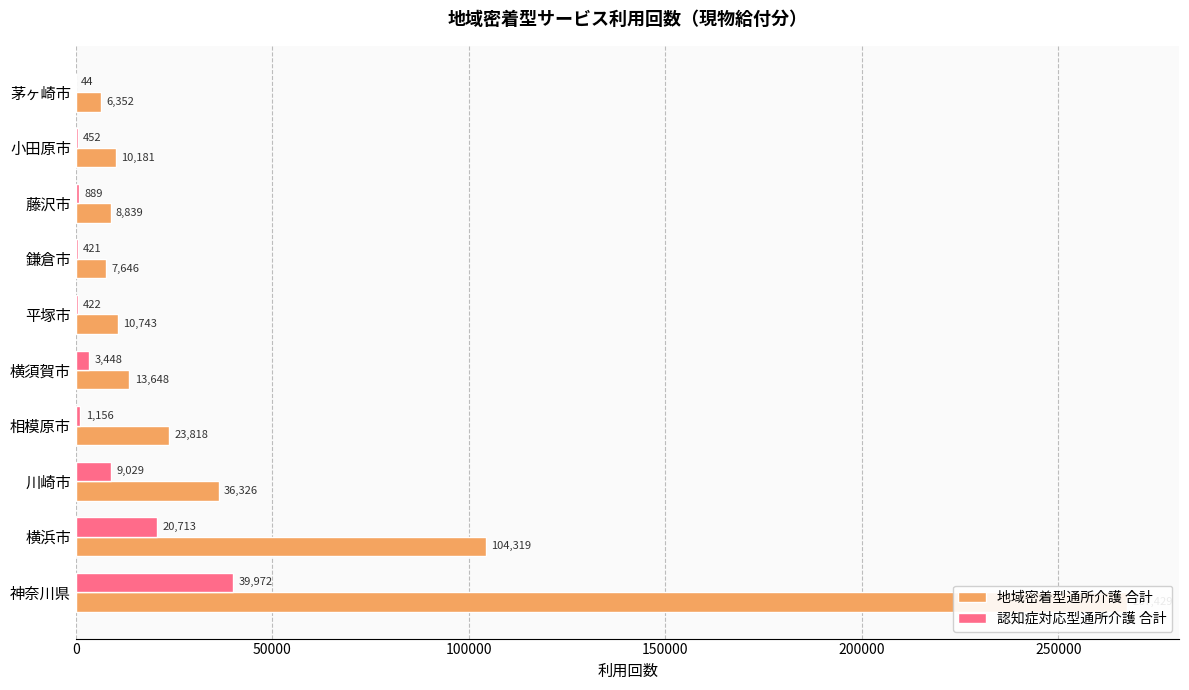

At how many categories does at least one series exceed 176613?

1